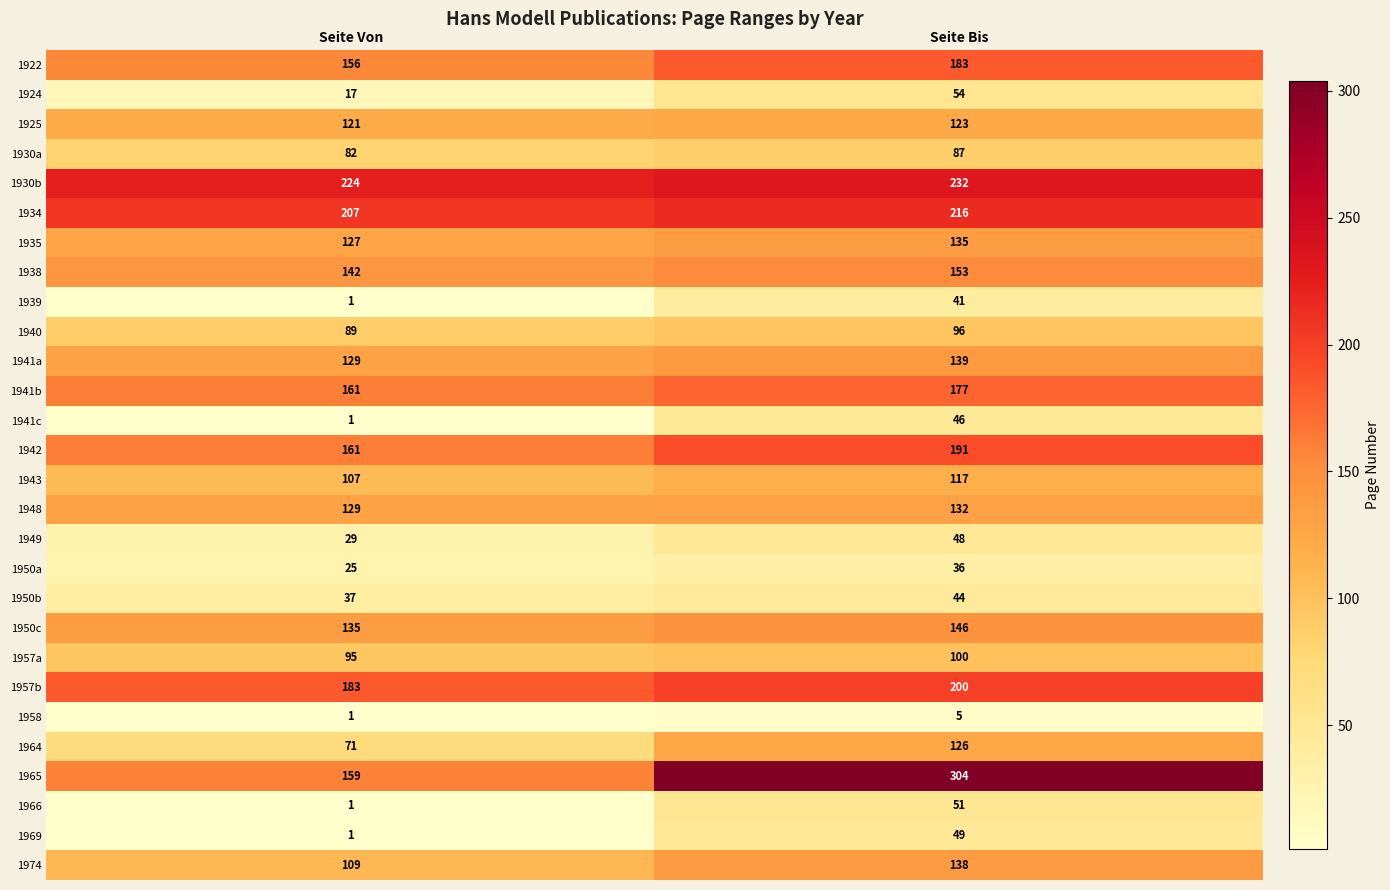

What is the difference between the maximum and minimum values in the 1930b series?

8